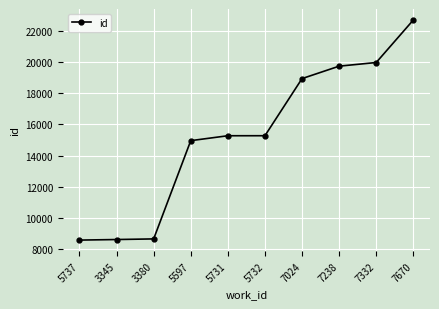

Count the number of categories in the chart.

10